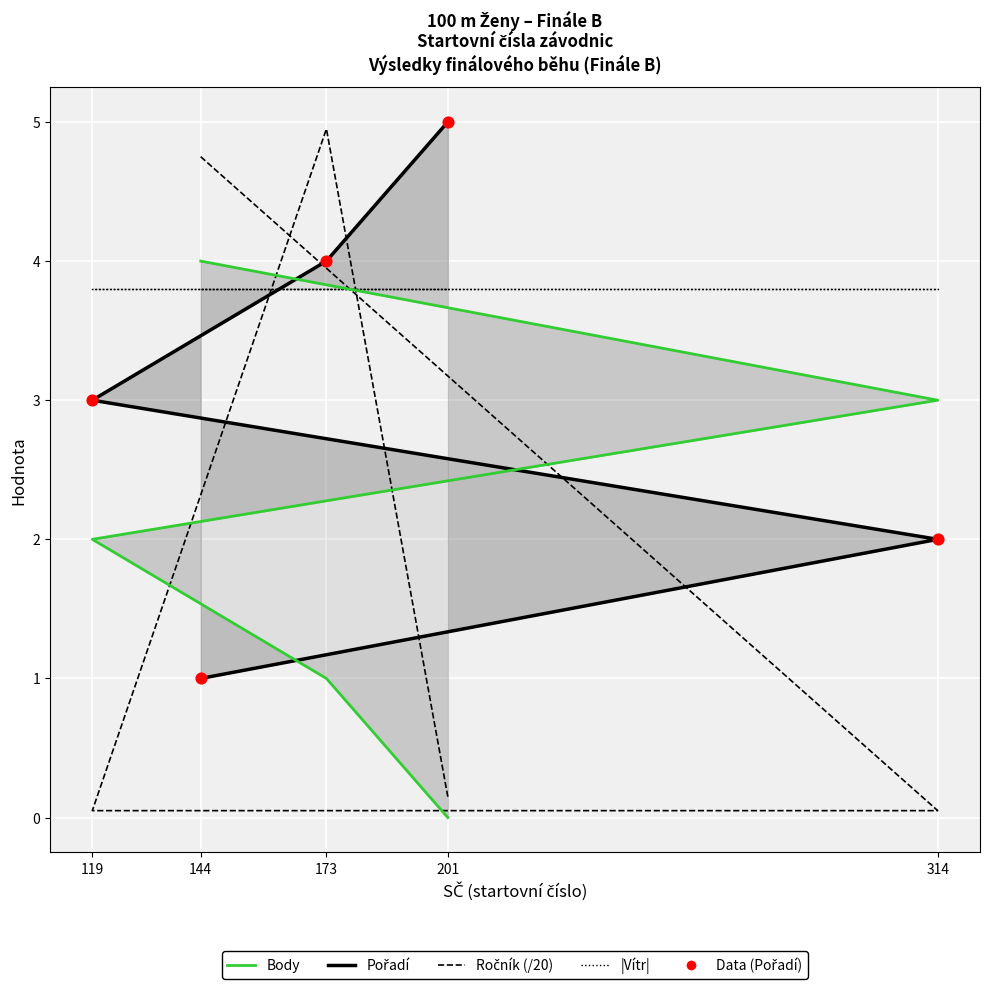

Which series contains the highest Y value?

Pořadí